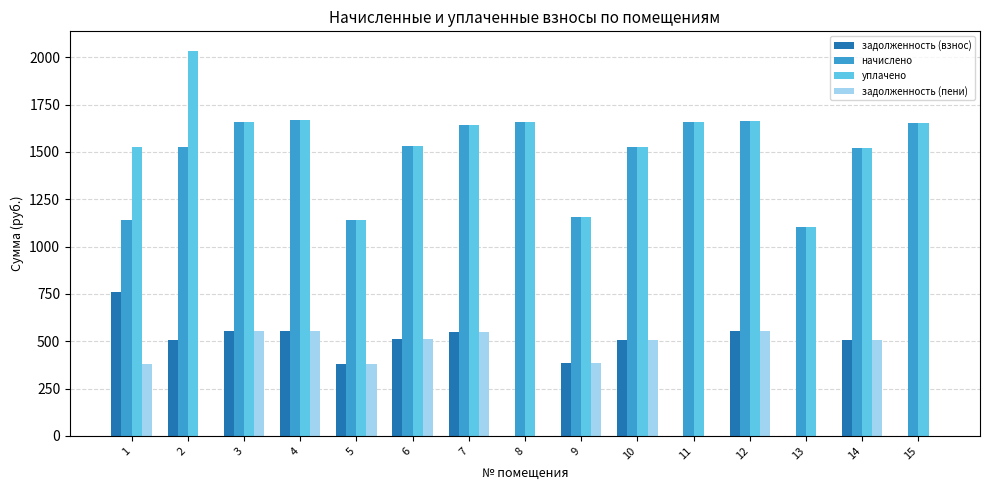

What is the total value across all series at 12?

4434.2